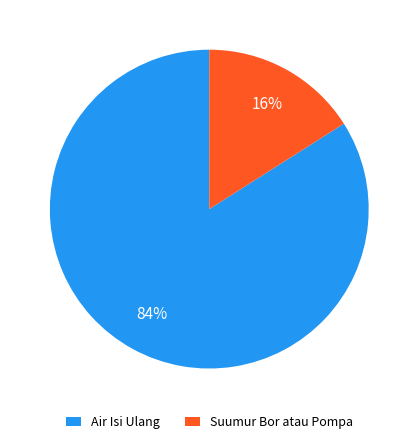

Do Suumur Bor atau Pompa and Air Isi Ulang together represent more than half of the pie?

Yes